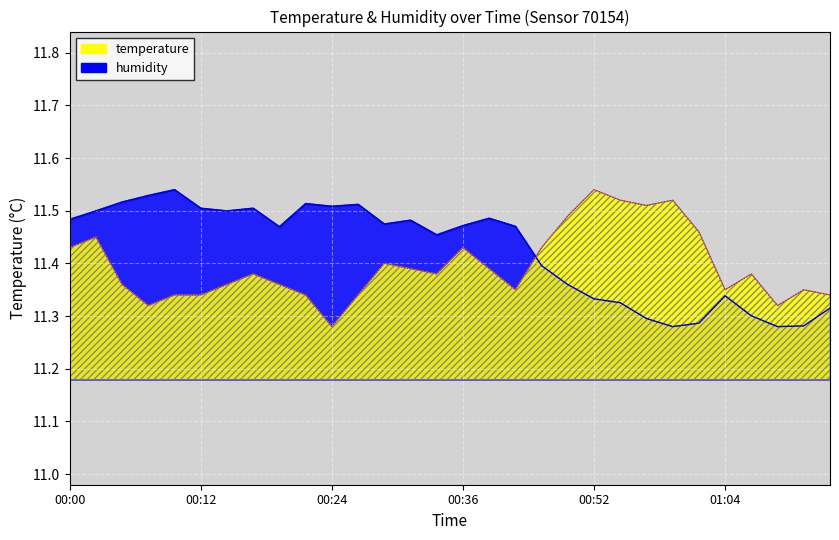

How many times do temperature and humidity cross each other?

1